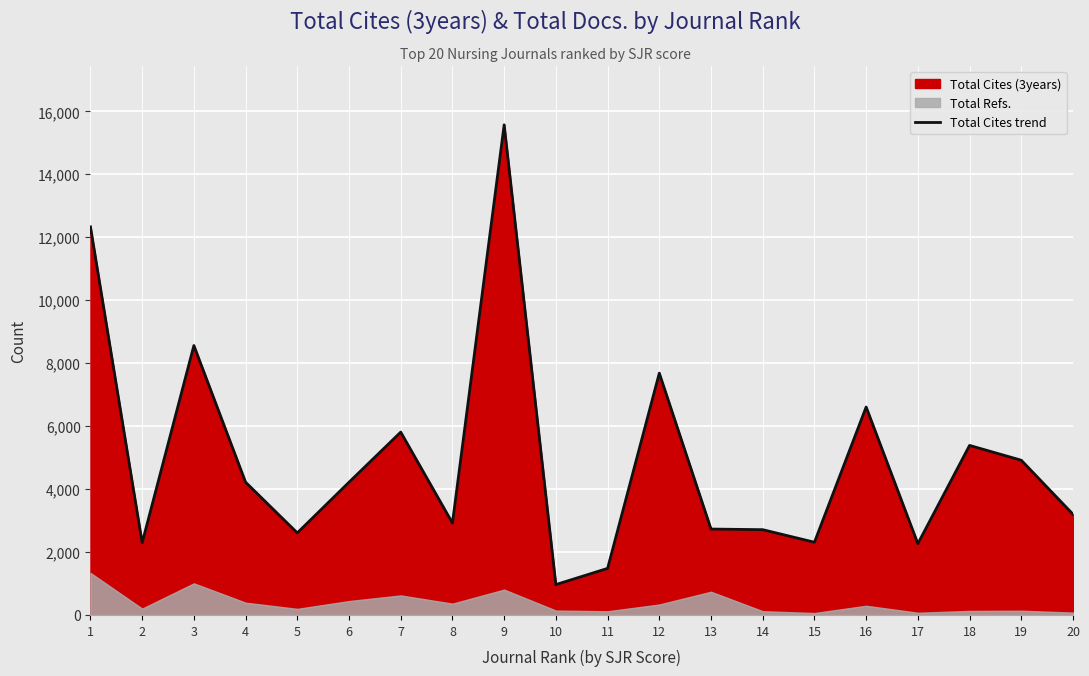

Reading left to right, extract all data points from this chart.

1=12330	2=2294	3=8559	4=4217	5=2607	6=4217	7=5809	8=2921	9=15571	10=965	11=1479	12=7682	13=2729	14=2709	15=2310	16=6606	17=2265	18=5386	19=4915	20=3199